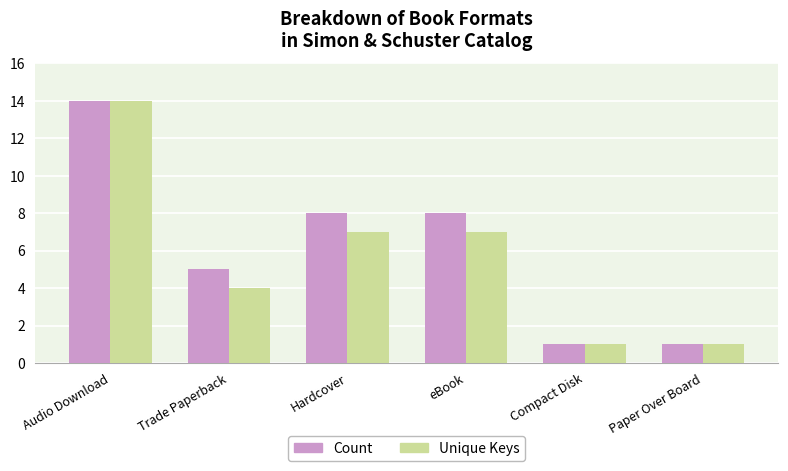

How many bars are there in total?

12